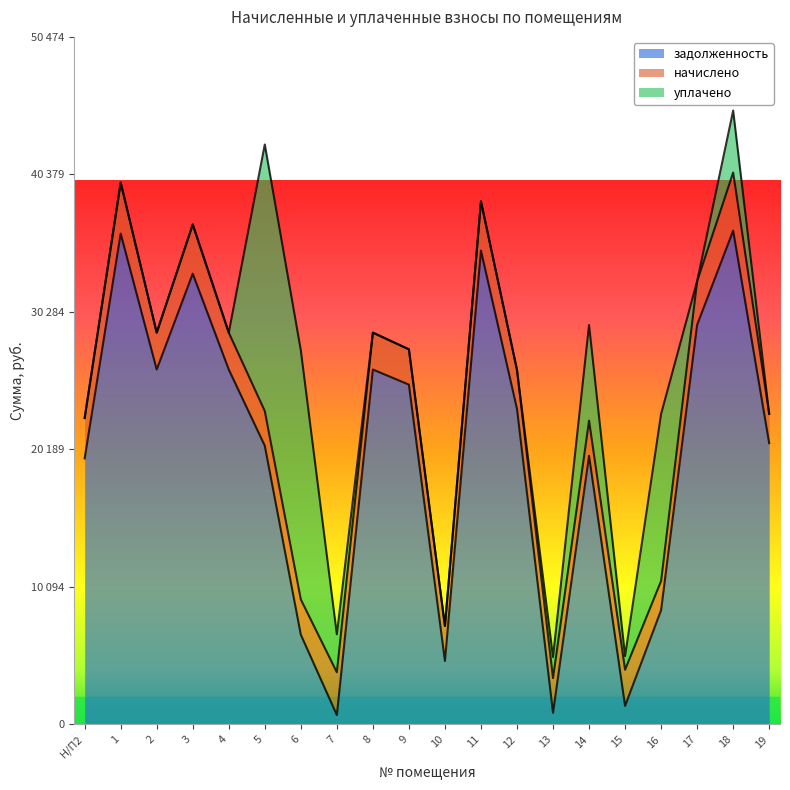

In задолженность, how many points are higher than both neighbors (excluding endpoints)?

6